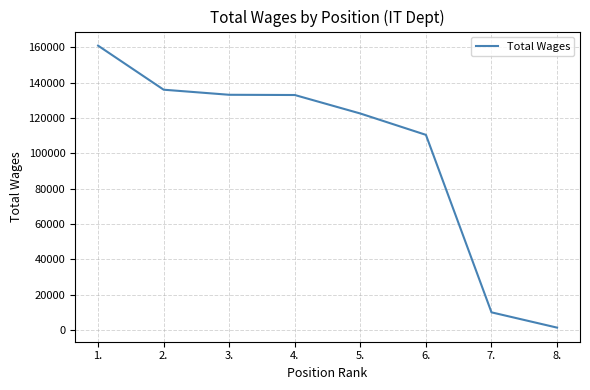

The chart shows a value of 203862 at 4.. True or false?

False